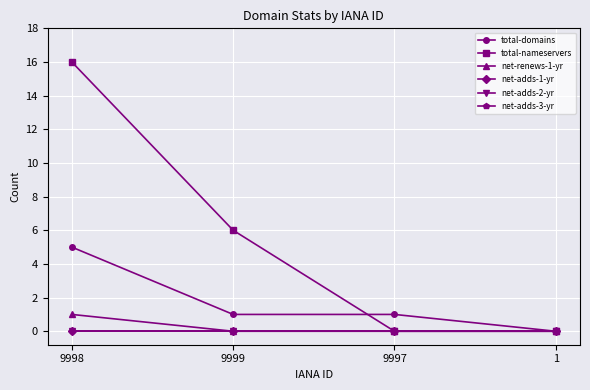

True or false: net-adds-3-yr and net-renews-1-yr intersect in this chart.

False